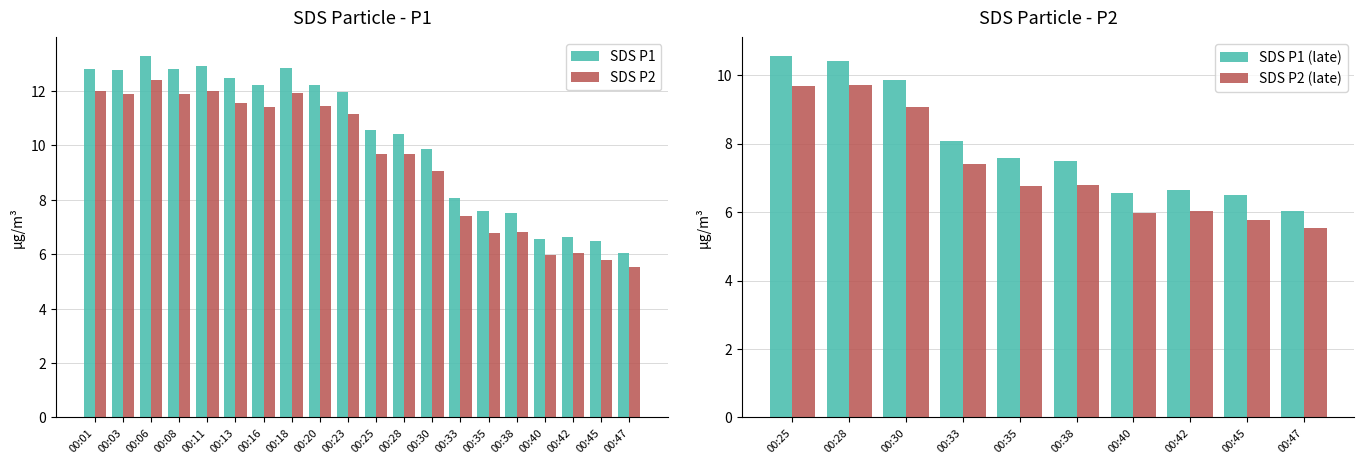

What is the approximate value of SDS_P1 at 00:35?

7.6